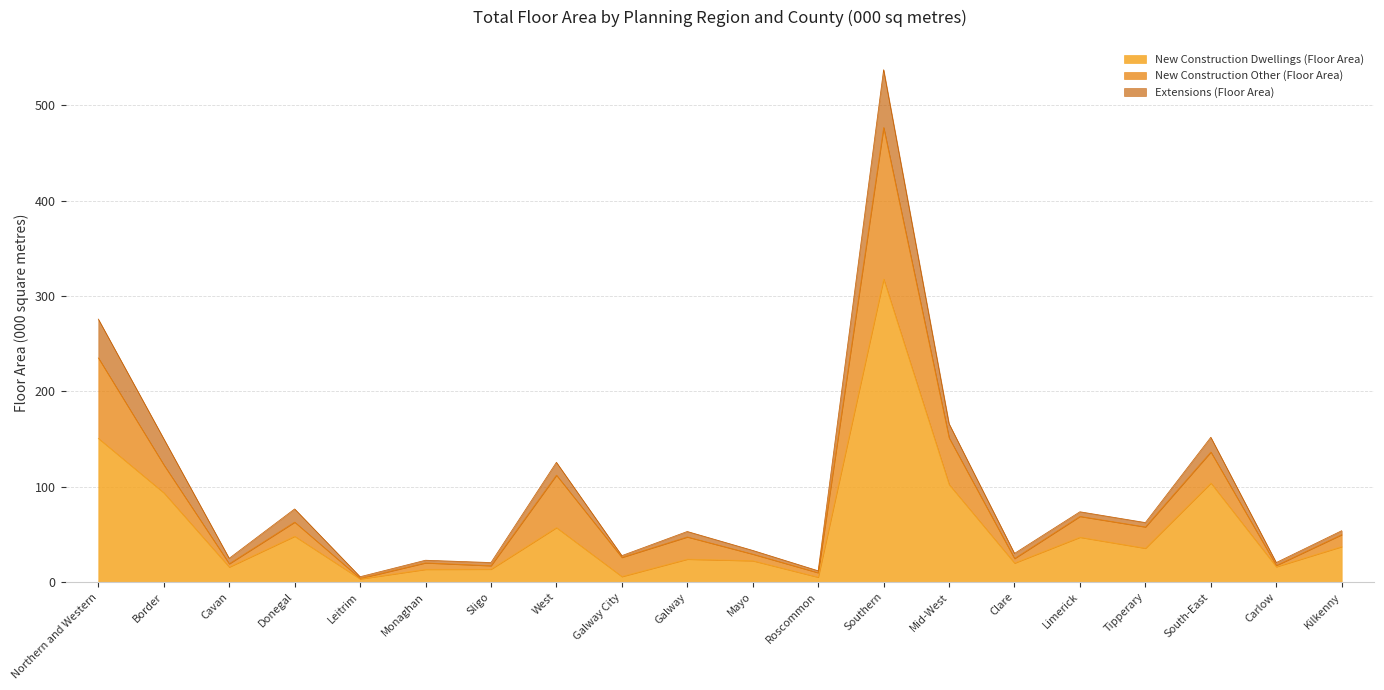

What position from the right is Leitrim?

16